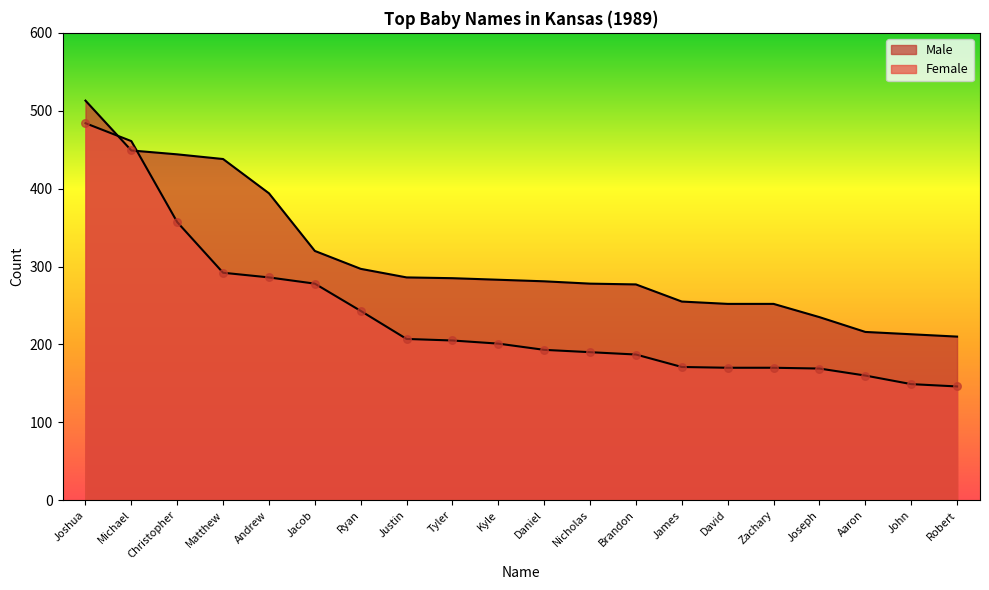

At how many categories does at least one series exceed 177?

20